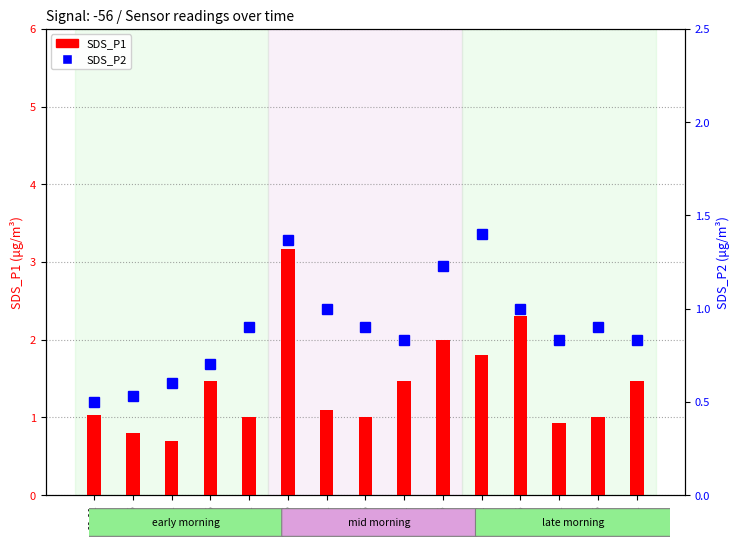

Which series has the largest range (max minus min)?

SDS_P1